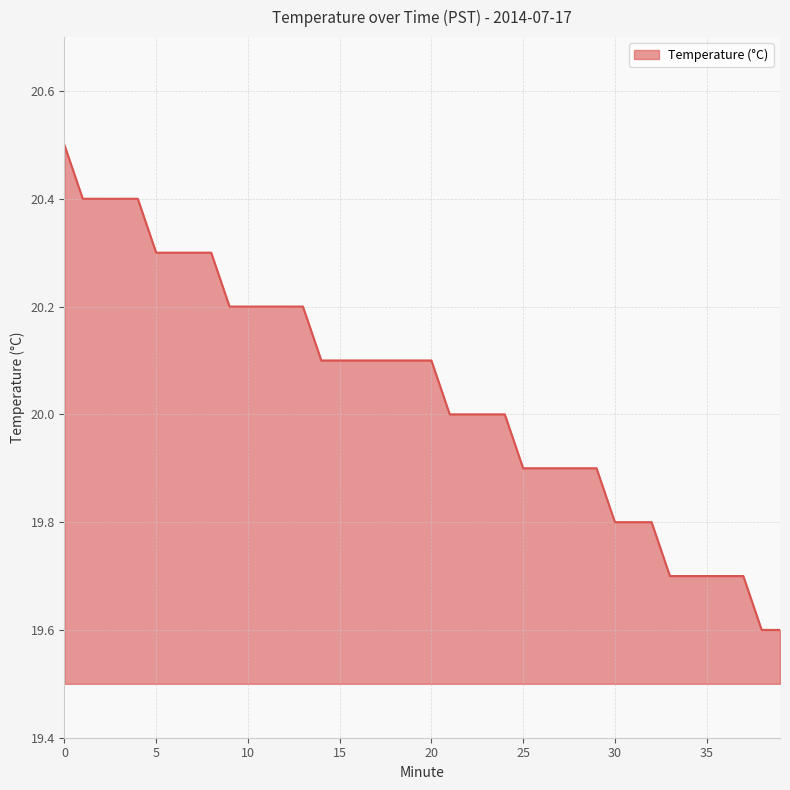

What is the difference between the maximum and minimum values?

0.9